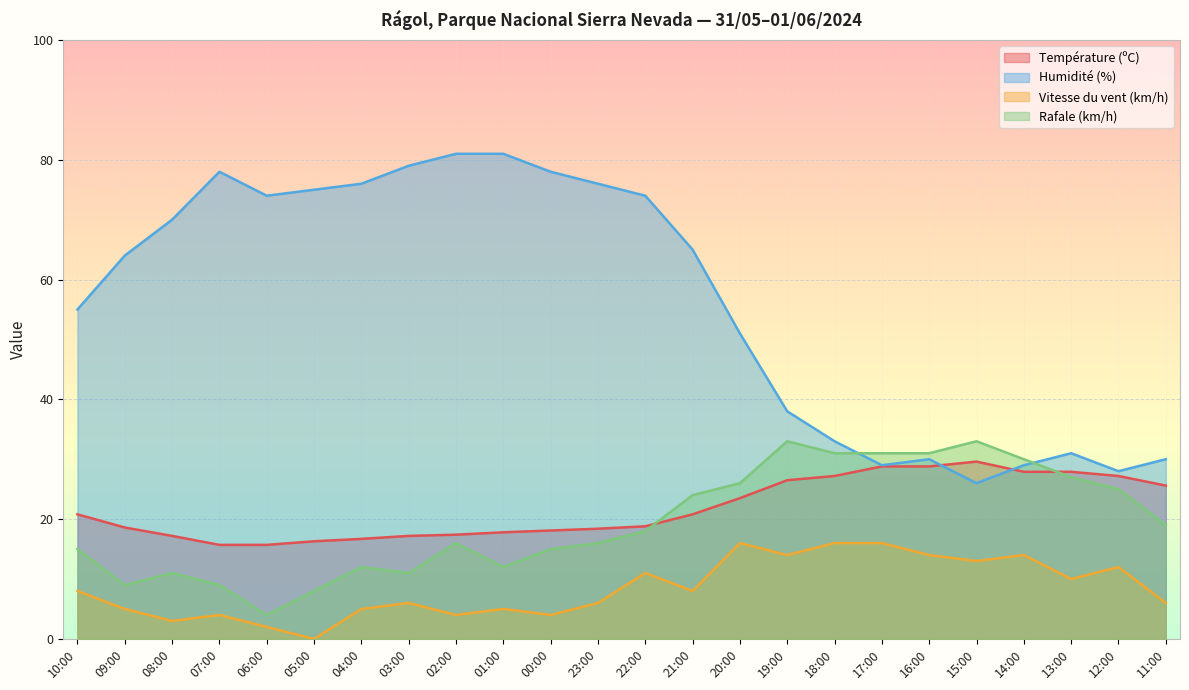

The value of Rafale (km/h) at 11:00 is 33.9. True or false?

False